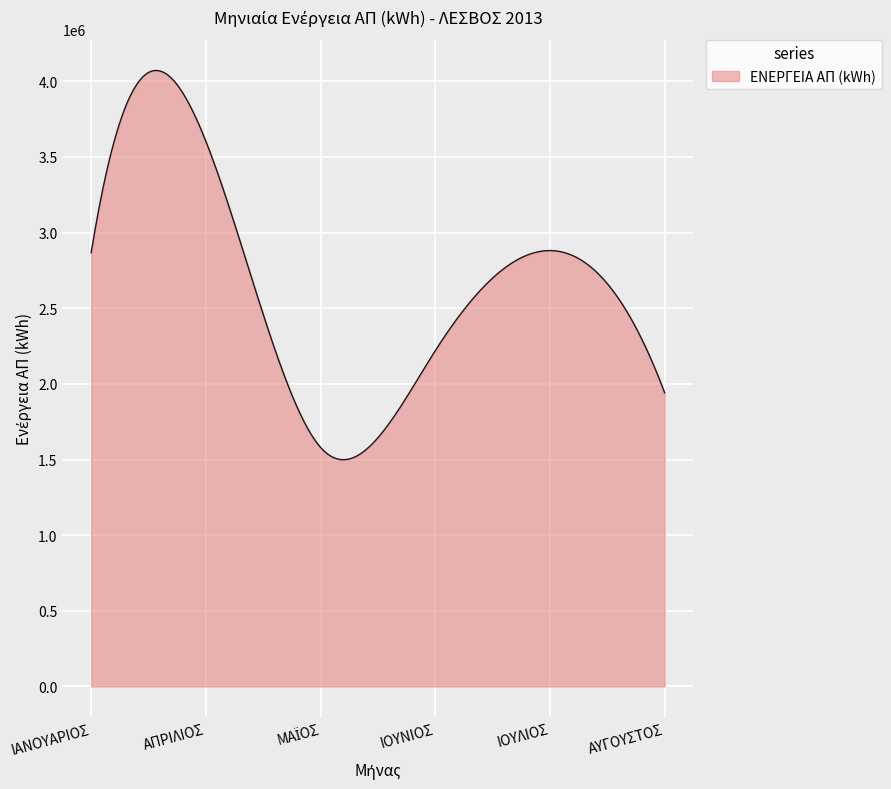

What is the difference between the maximum and minimum values?

2572357.4